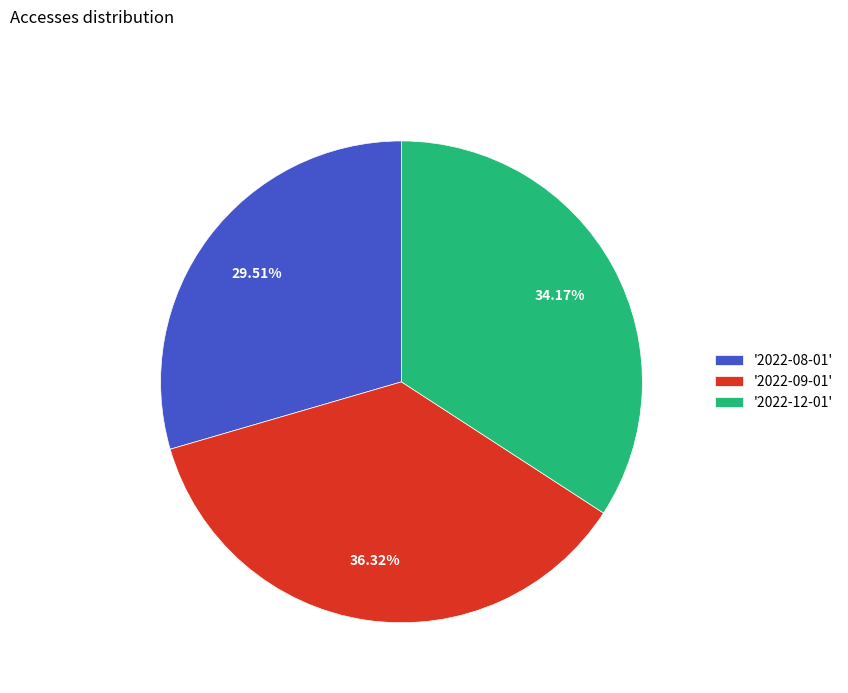

To the nearest percent, what is the average slice percentage?

33%